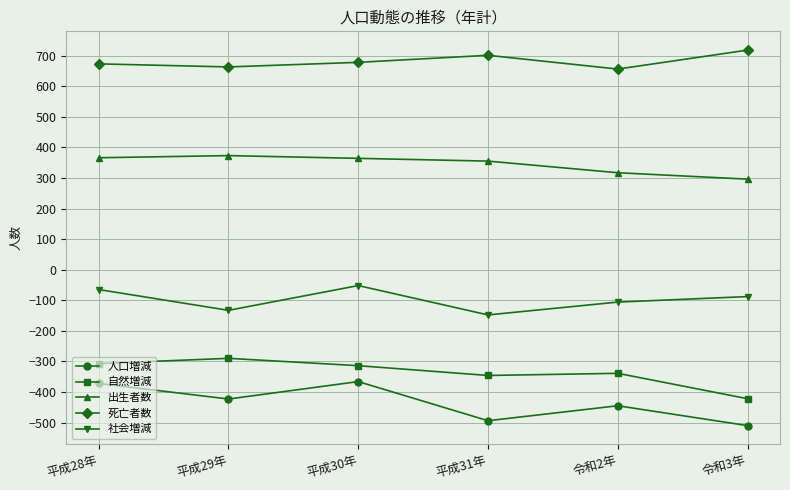

What is the approximate value of 出生者数 at 令和3年?

296